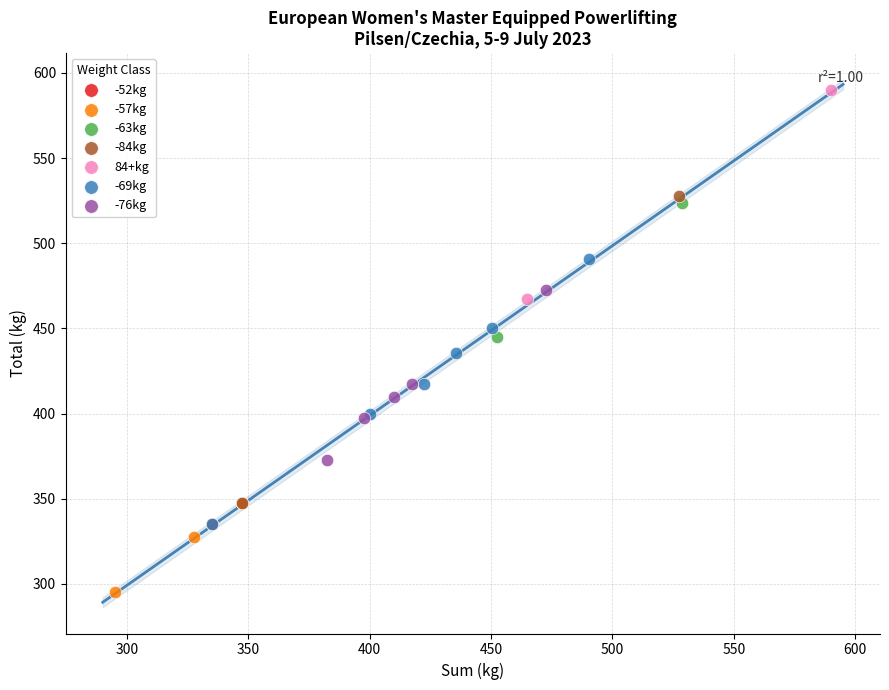

Which series reaches the maximum Y coordinate?

84+kg